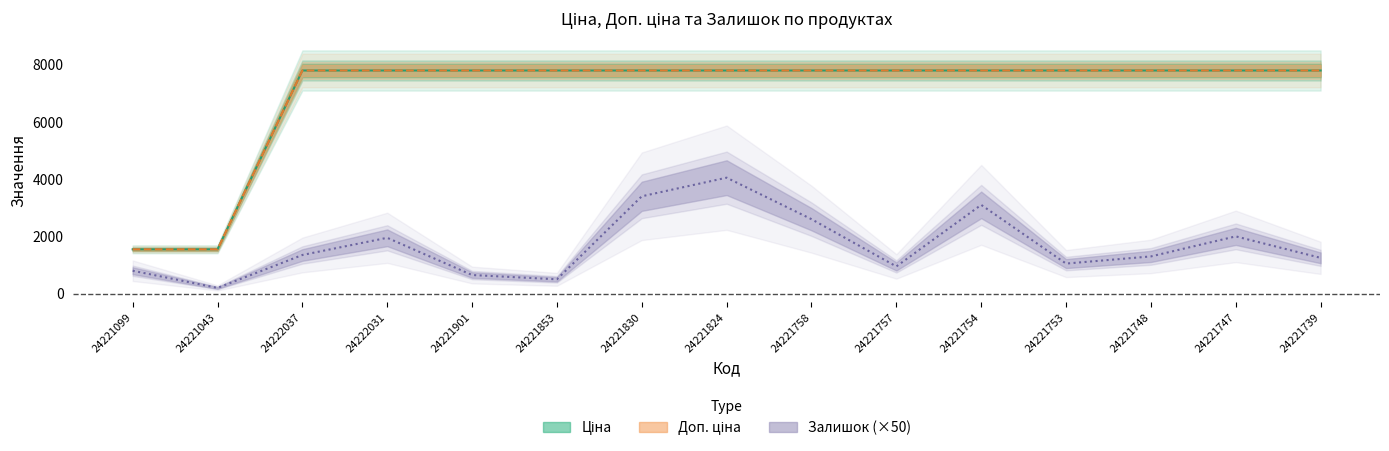

What is the sum of all Залишок values?

25150.0